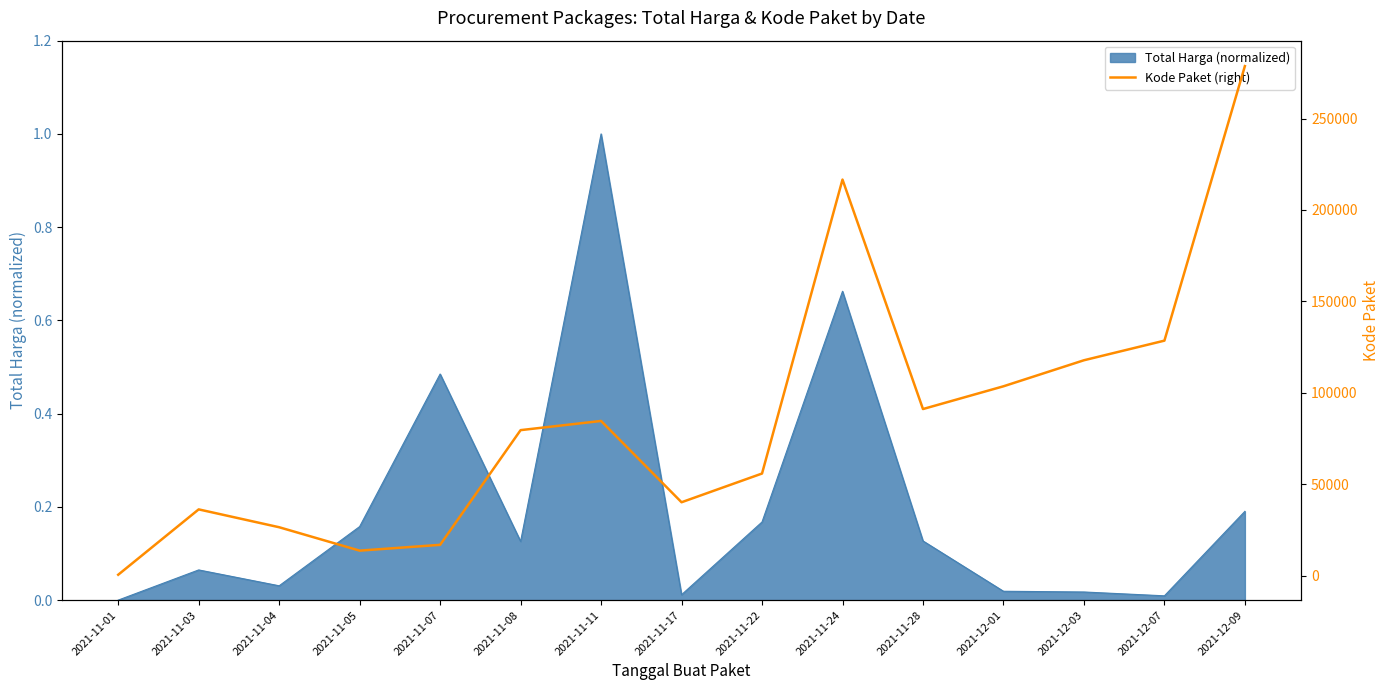

Reading left to right, transcribe all the data shown in this chart.

2021-11-01=464	2021-11-03=36213	2021-11-04=26445	2021-11-05=13652	2021-11-07=16823	2021-11-08=79560	2021-11-11=84587	2021-11-17=40112	2021-11-22=55826	2021-11-24=216626	2021-11-28=91101	2021-12-01=103541	2021-12-03=117783	2021-12-07=128516	2021-12-09=278693